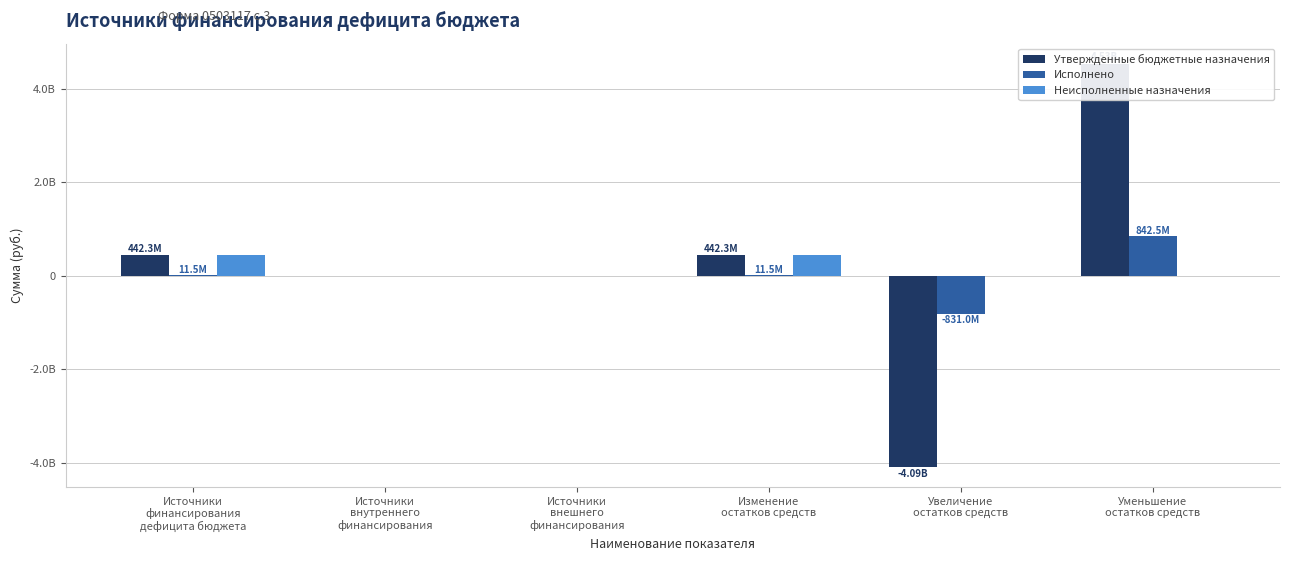

What position from the left is Источники
внешнего
финансирования?

3